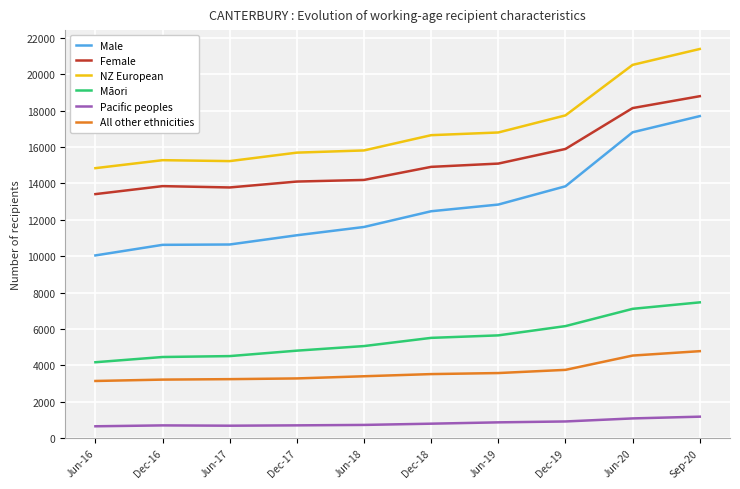

Which series has the largest total across all categories?

NZ European